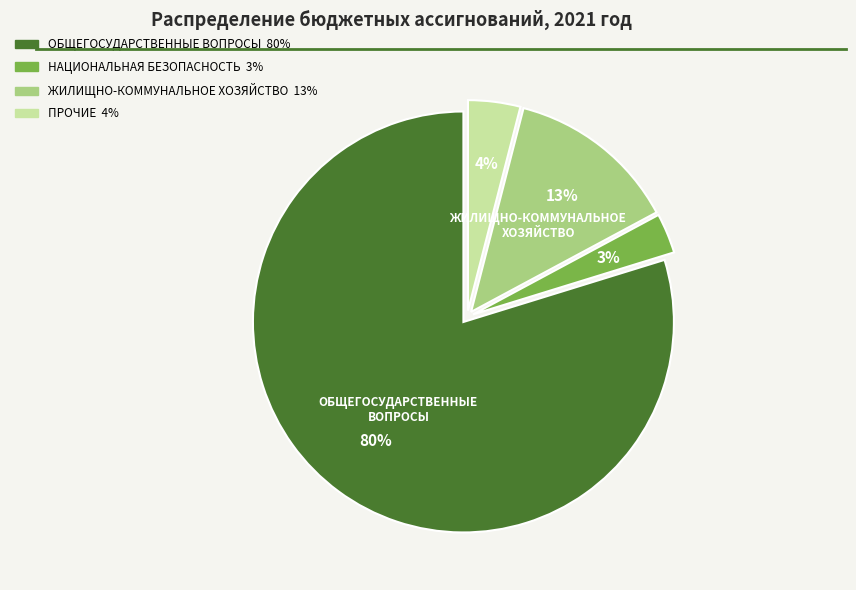

What is the majority slice?

ОБЩЕГОСУДАРСТВЕННЫЕ ВОПРОСЫ